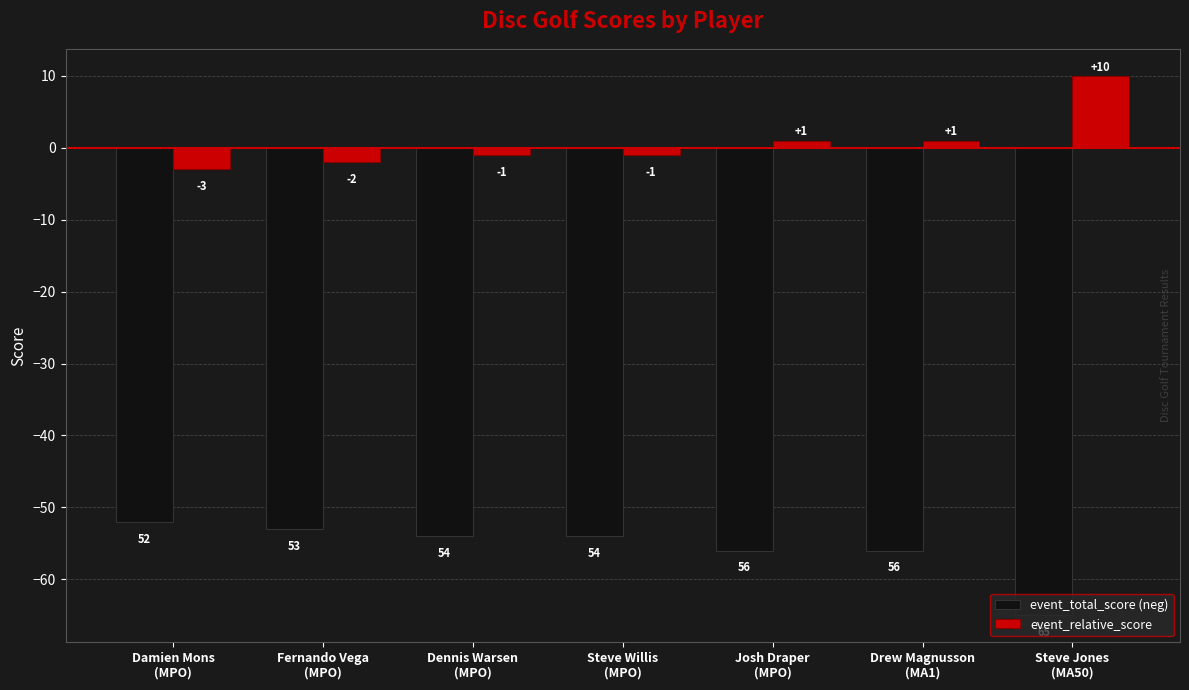

Which series has the largest total across all categories?

event_relative_score